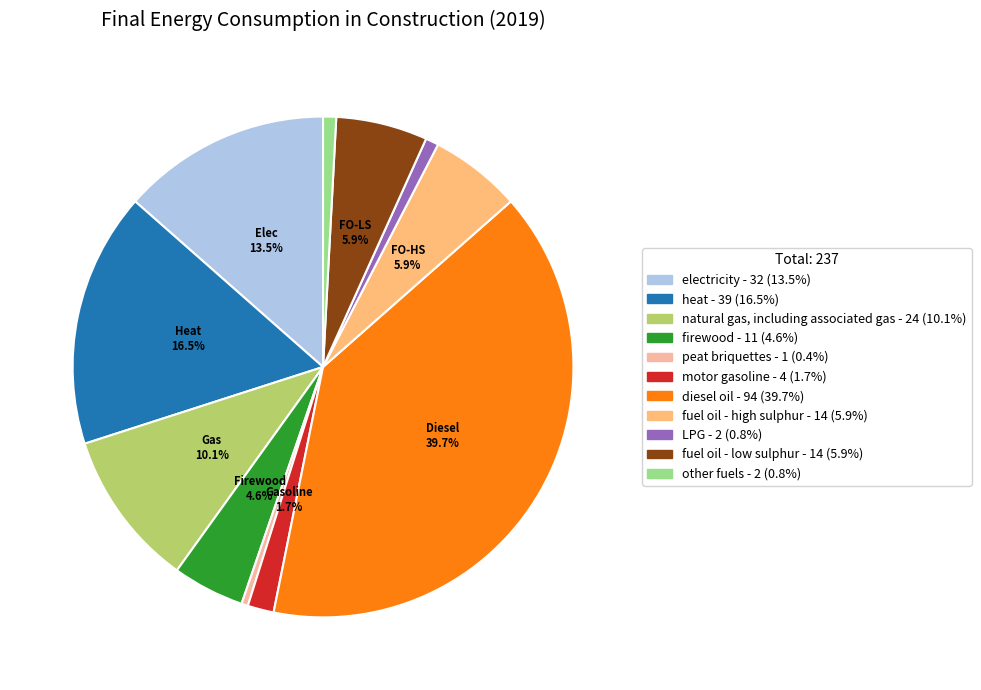

Which has a higher value, heat or LPG?

heat